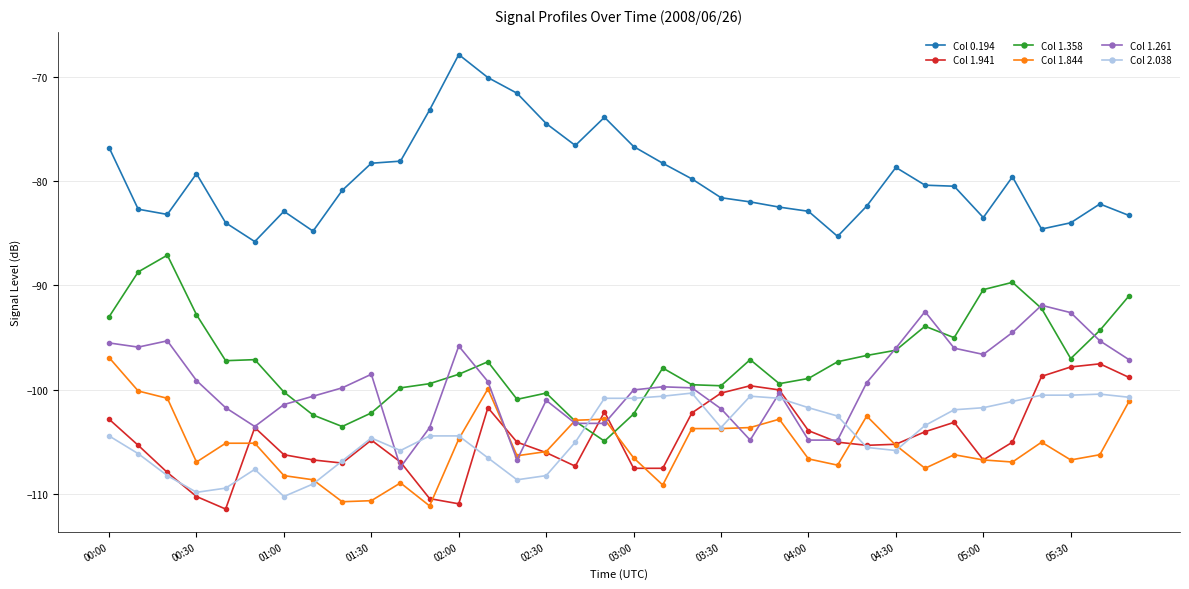

What is the greatest value displayed?

-67.9